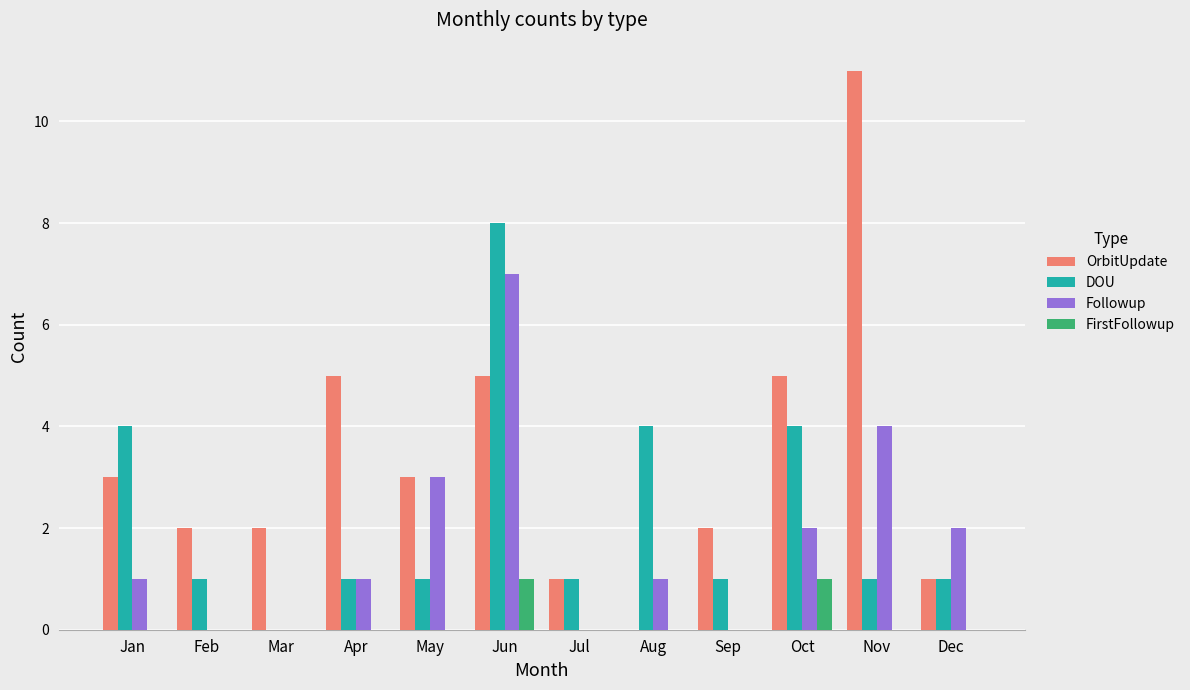

The value of DOU at Aug is 4. True or false?

True